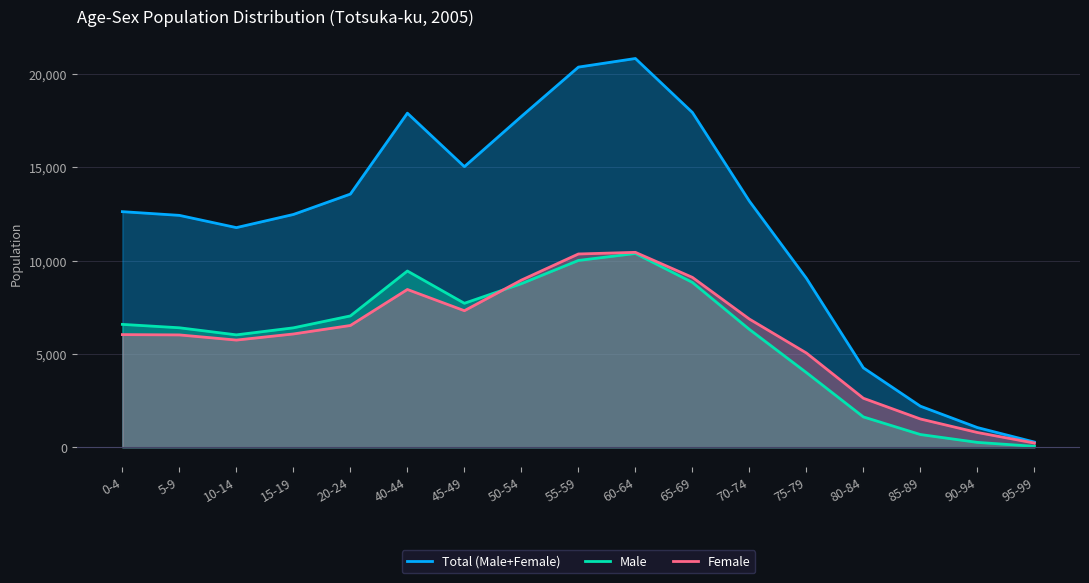

True or false: Female has a value of 9772 at 70-74.

False